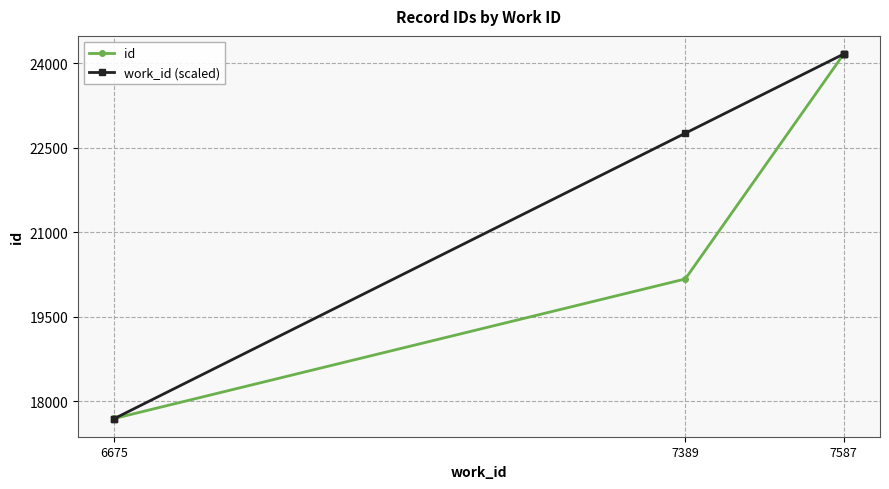

What is the highest value of the id series?

24161.0